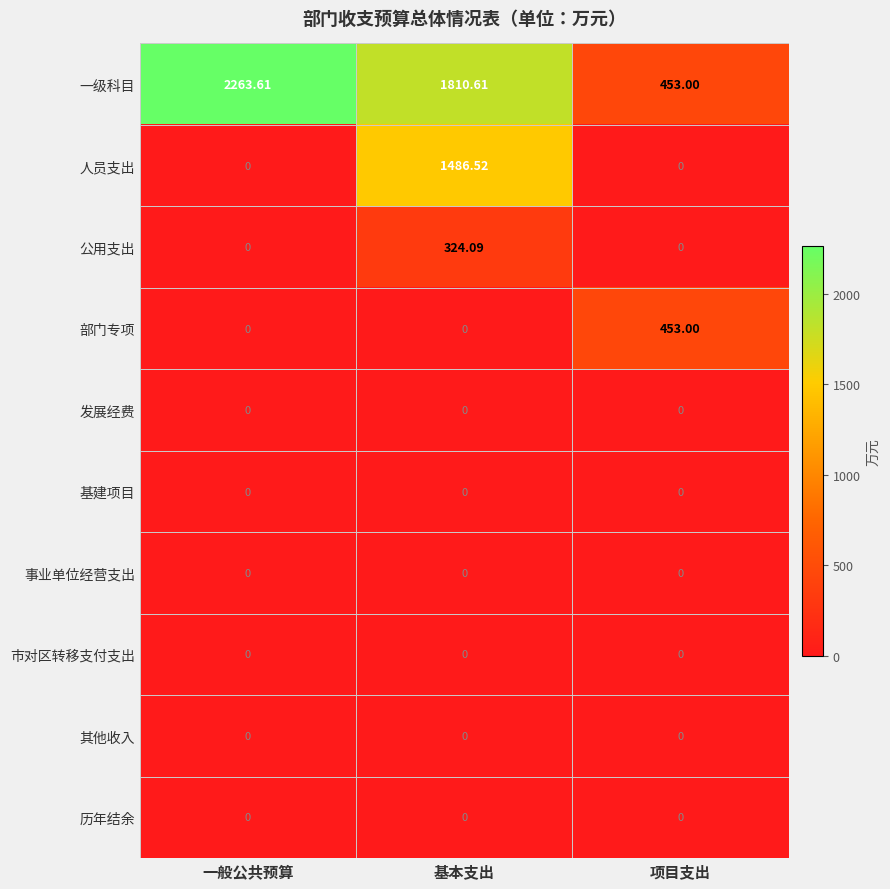

Is the value of 人员支出 at 项目支出 greater than the value of 部门专项 at 项目支出?

No